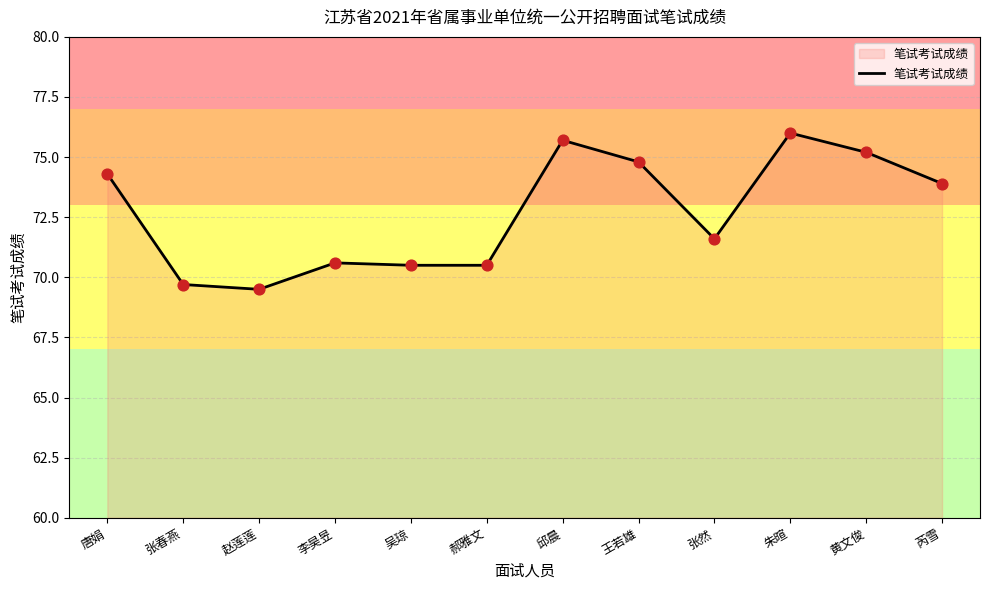

Approximately how many times larger is the value at 吴琼 compared to 赵莲莲?

1.0